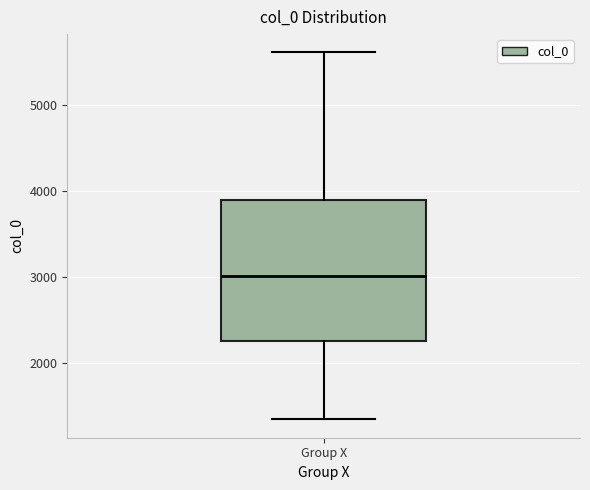

Read this box plot against the y-axis: the position of the median line, the range covered by the box, and the ends of both whiskers. The values are not printed on the chart, so give them approximately, as read against the axis.

median 3000, box 2200 to 3900, whiskers 1300 to 5600